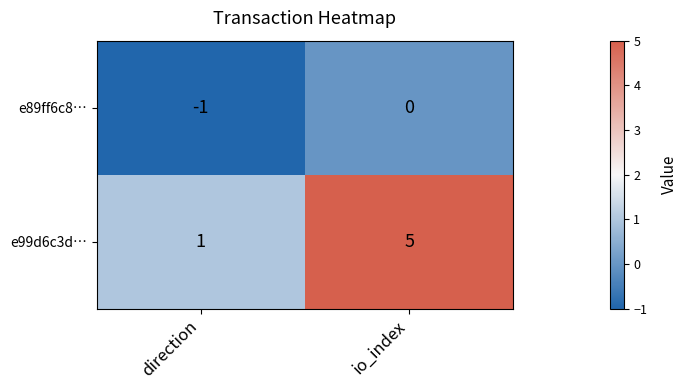

Which series has the largest total across all categories?

e99d6c3d…